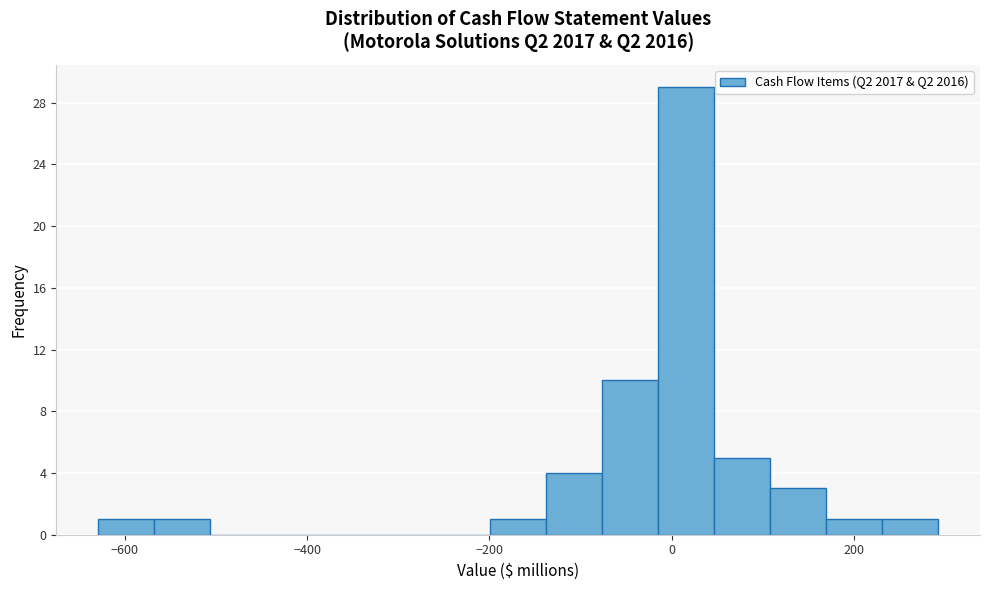

Around what value on the x-axis is the tallest bar? Give the approximate position of its centre, as read against the axis.

20